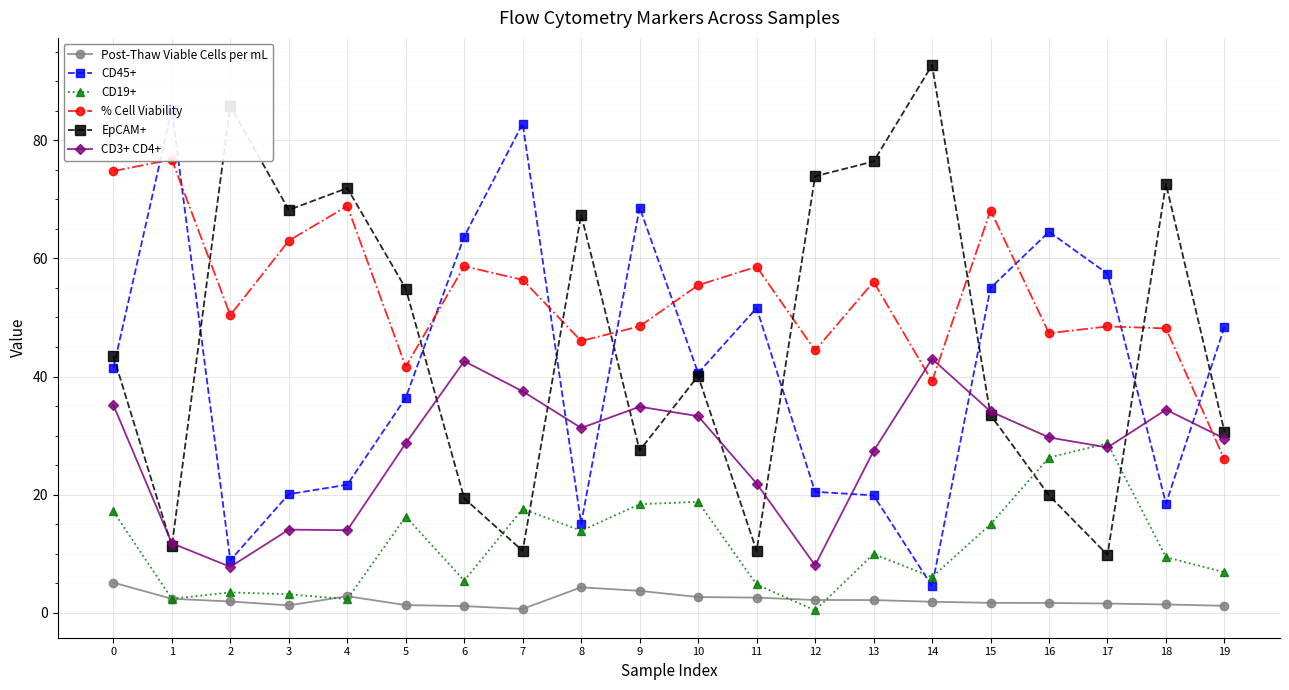

Is it true that EpCAM+ equals 11.3 at 1?

True